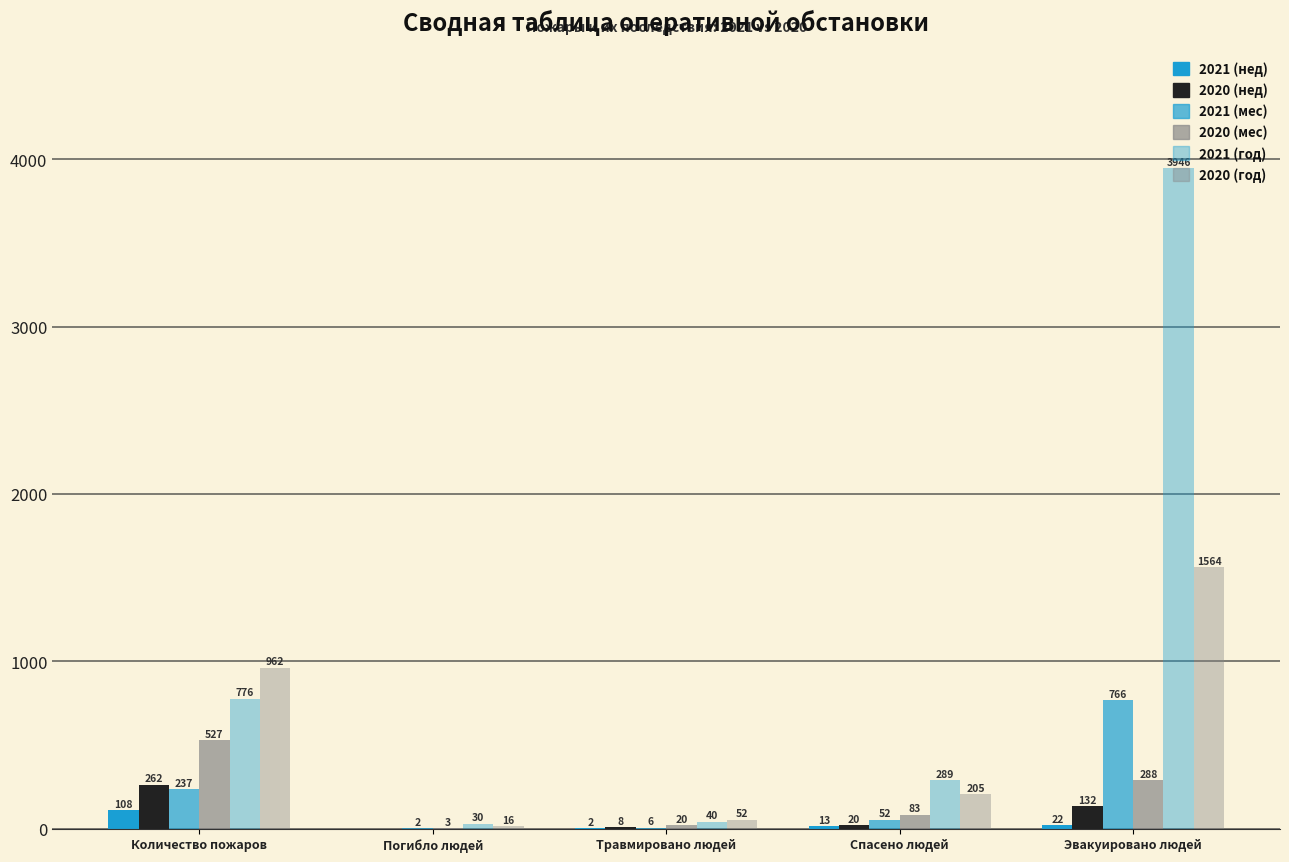

Are the bars grouped side by side (vs. stacked)?

Yes